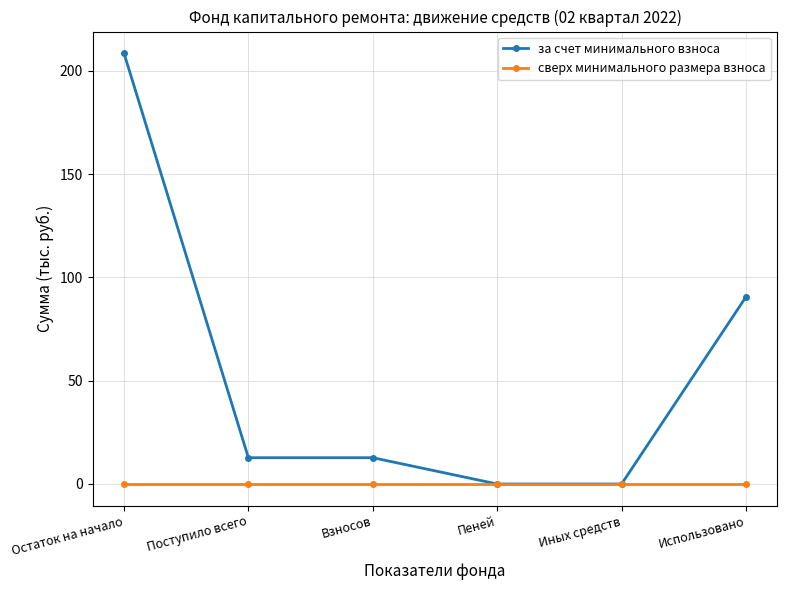

Which series has the largest range (max minus min)?

за счет минимального взноса